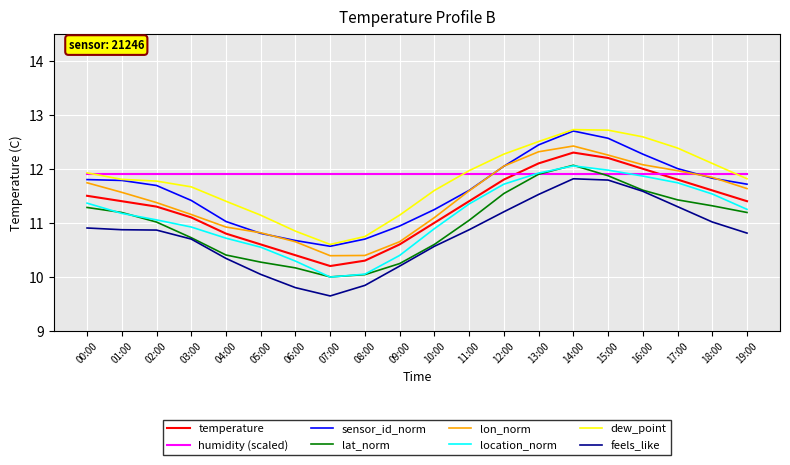

Read the lat_norm value at 01:00.

11.2